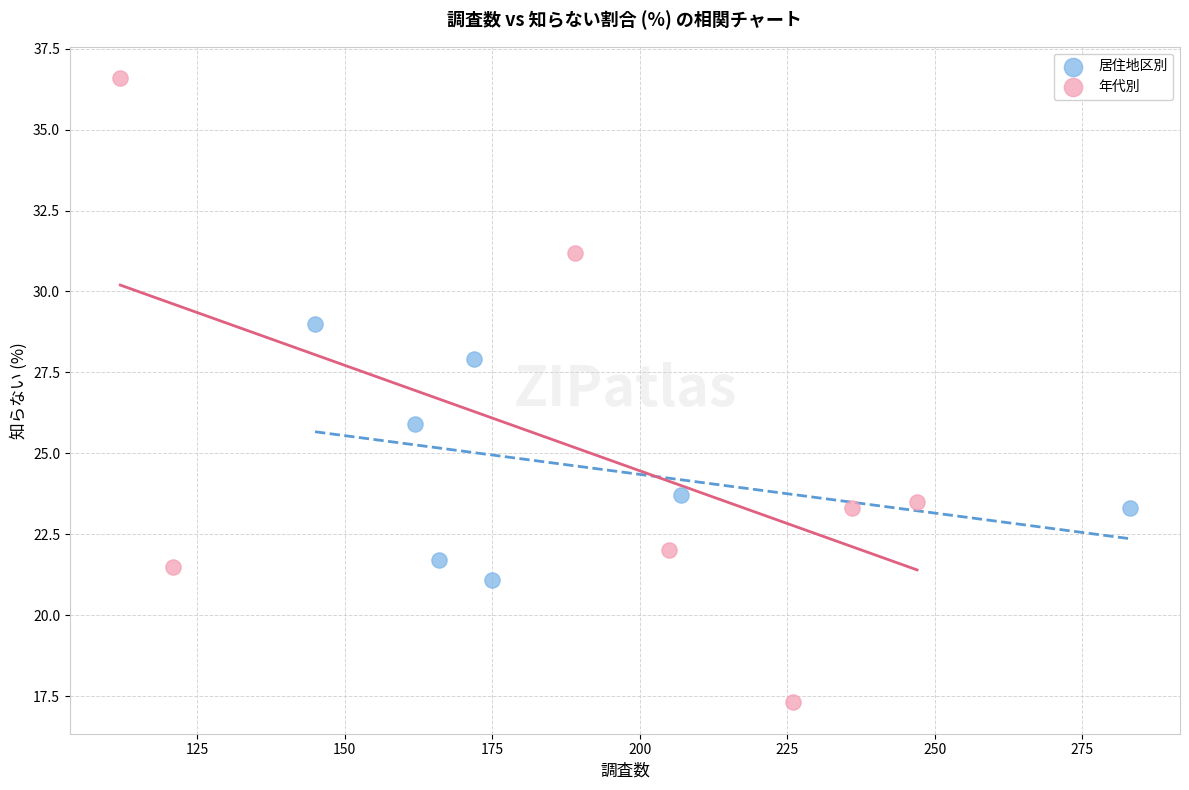

What are all the series names shown in the legend?

居住地区別, 年代別